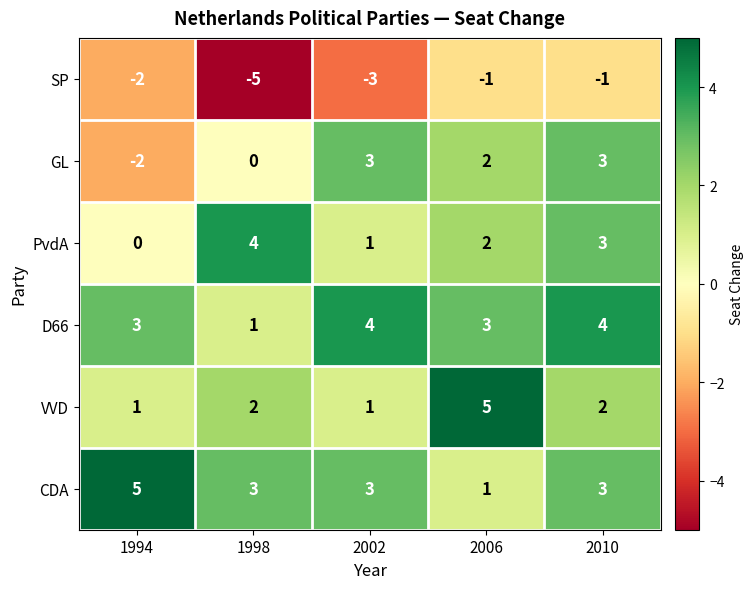

Count the number of categories in the chart.

5